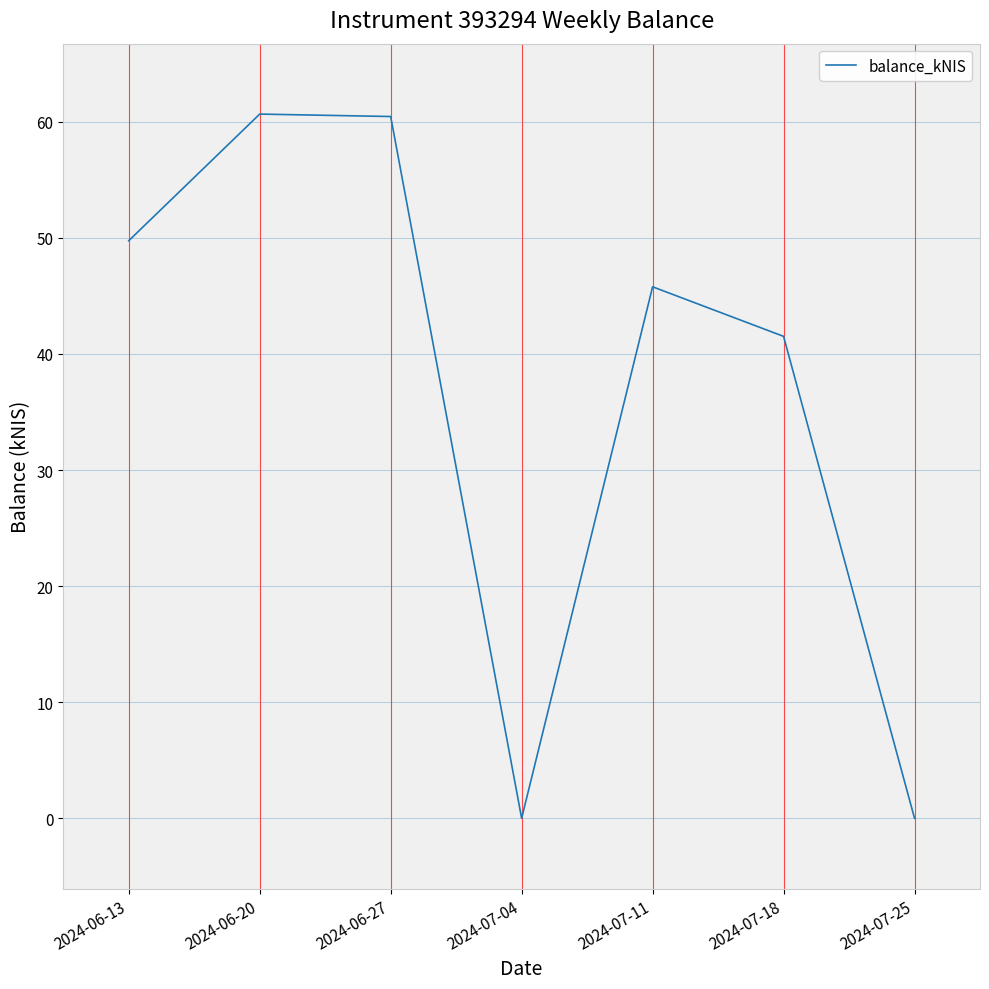

Which has a higher value, 2024-07-04 or 2024-06-13?

2024-06-13